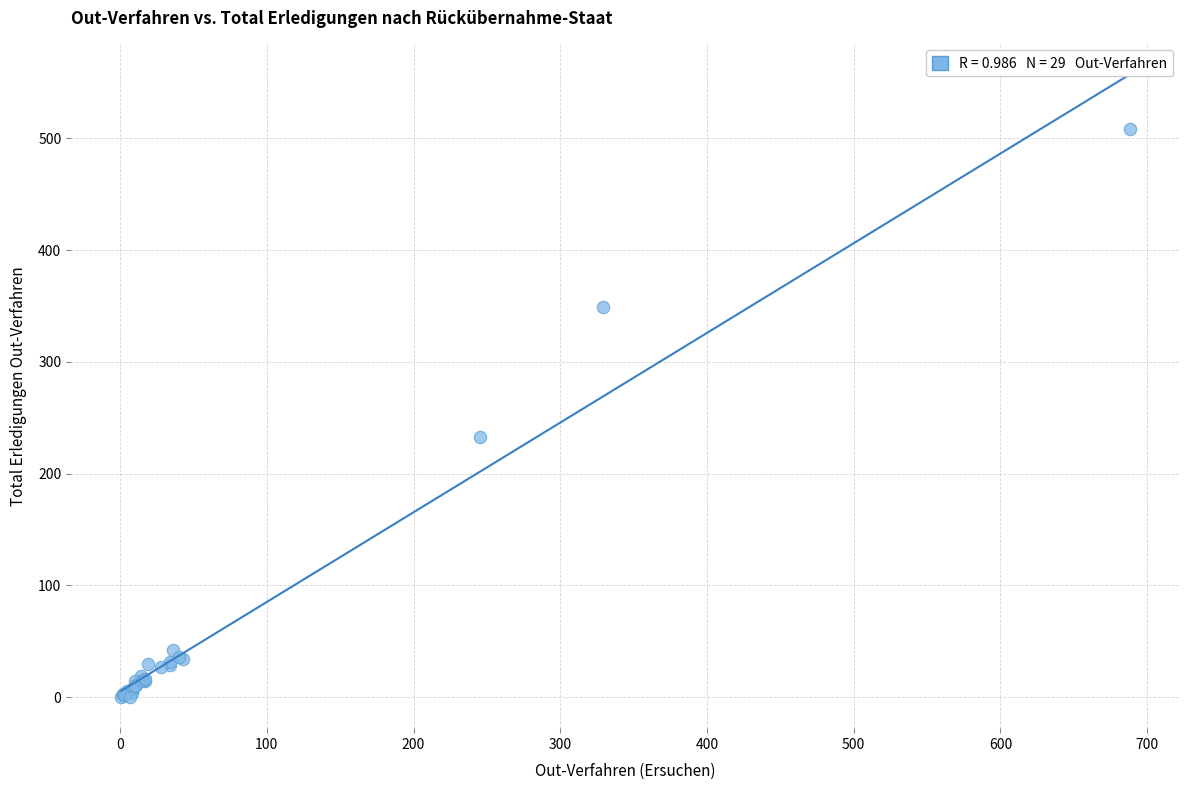

What Y value in the scatter plot is closest to 254?

233